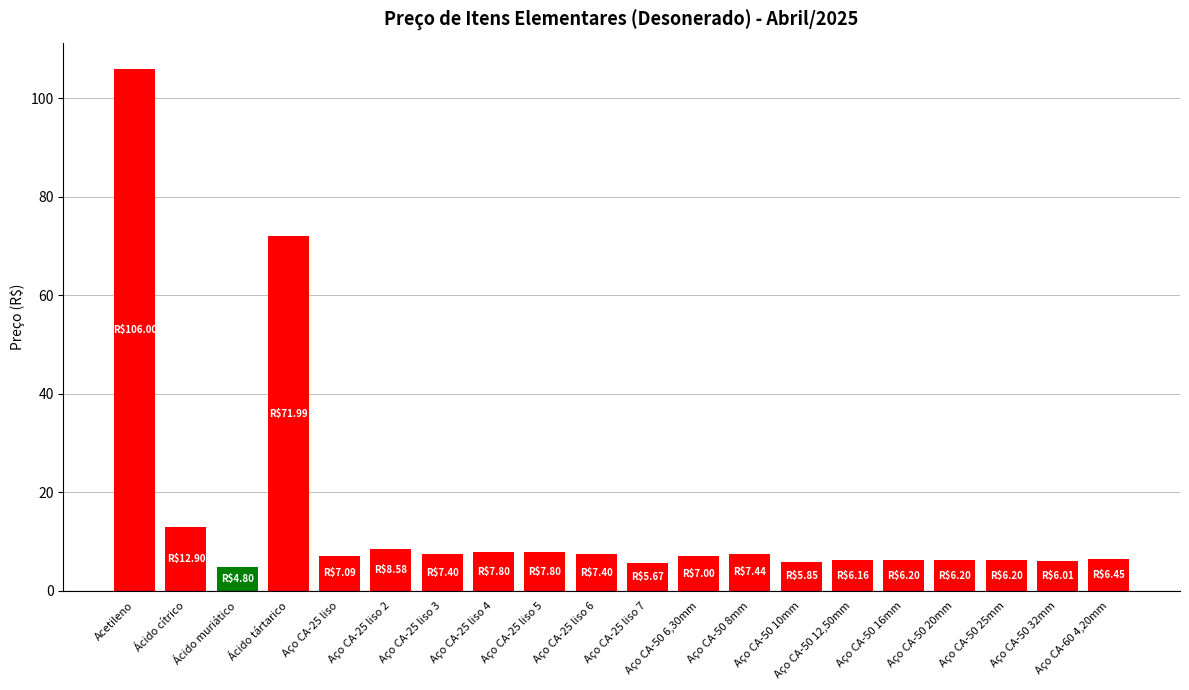

Is it true that the value at Aço CA-25 liso 6 is 7.4?

True